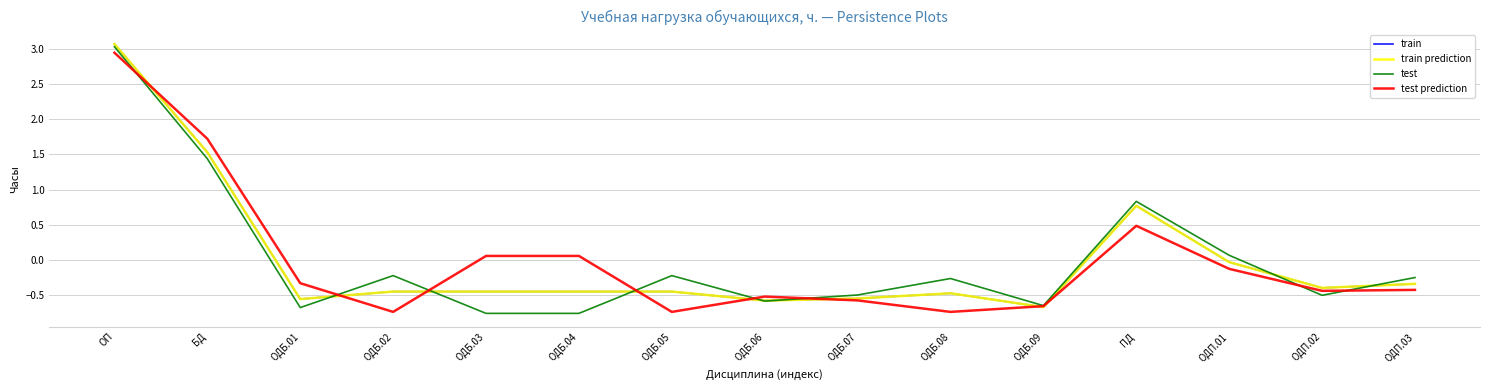

How many values in train are above zero?

3